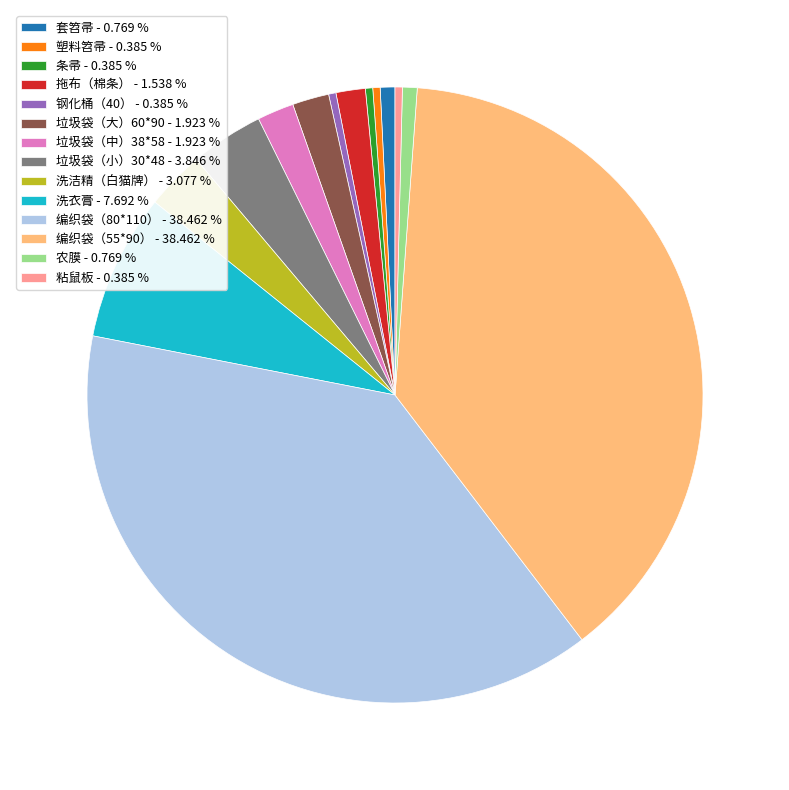

Does 套笤帚 represent more than half of the total?

No